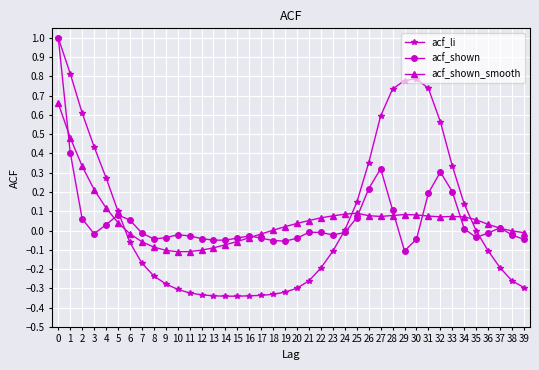

Is the value of acf_shown at 35 greater than the value of acf_shown_smooth at 24?

No